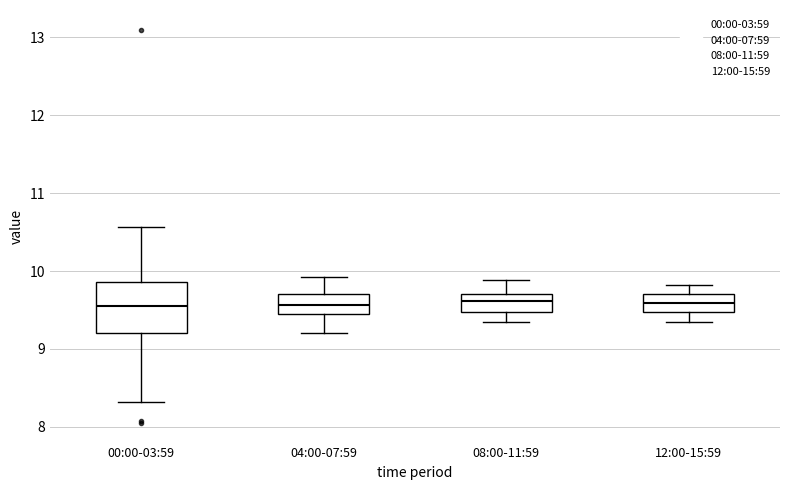

Reading left to right, transcribe this box plot: for each box, give where its median line is, the range the box spans, and where its two whiskers end, as read against the y-axis. The values are not printed on the chart, so give them approximately, as read against the axis.

00:00-03:59: median 9.6, box 9.2 to 9.9, whiskers 8.3 to 10.6
04:00-07:59: median 9.6, box 9.4 to 9.7, whiskers 9.2 to 9.9
08:00-11:59: median 9.6, box 9.5 to 9.7, whiskers 9.4 to 9.9
12:00-15:59: median 9.6, box 9.5 to 9.7, whiskers 9.4 to 9.8